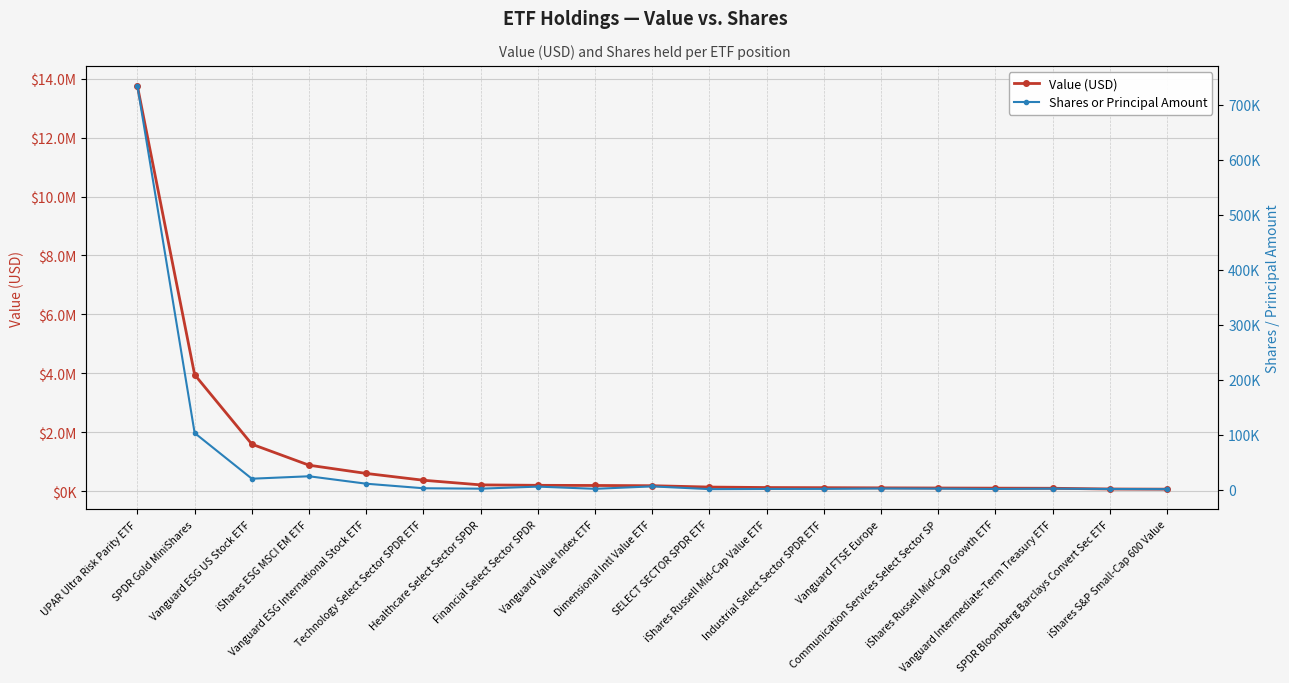

List the series in order of their peak value, lowest first.

Shares or Principal Amount, Value (USD)